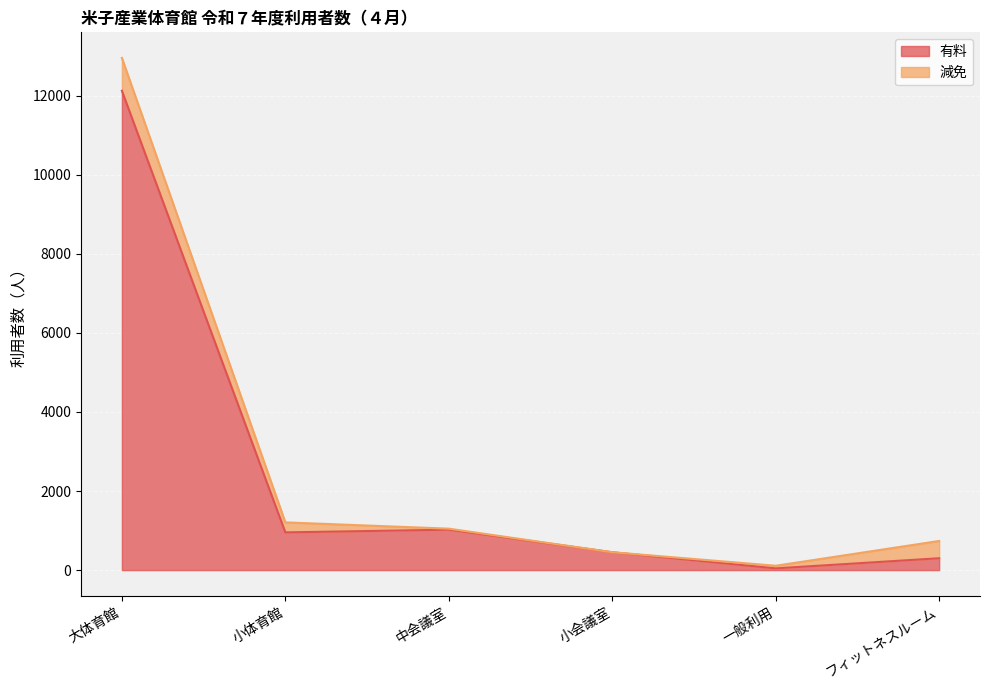

At which category does the chart reach its peak across all series?

大体育館